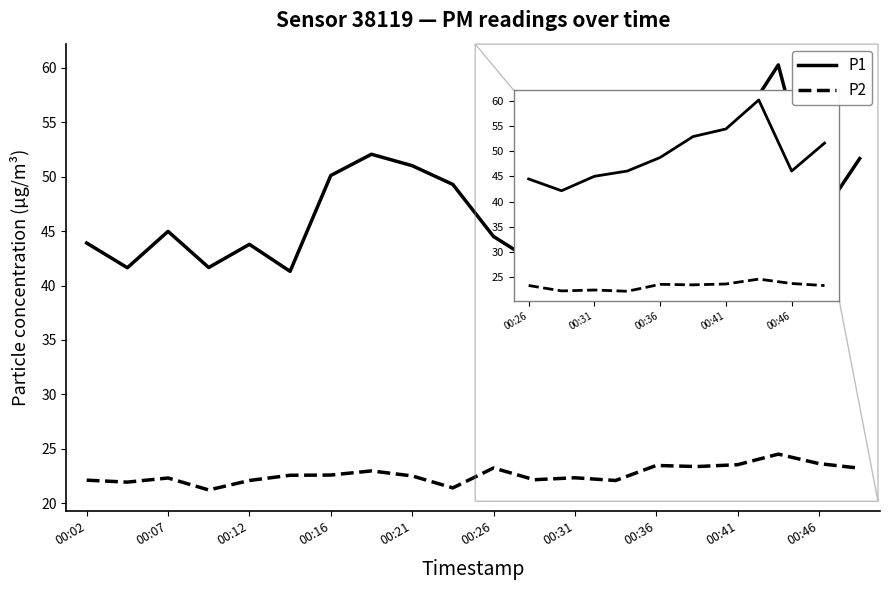

Which series has the largest range (max minus min)?

P1